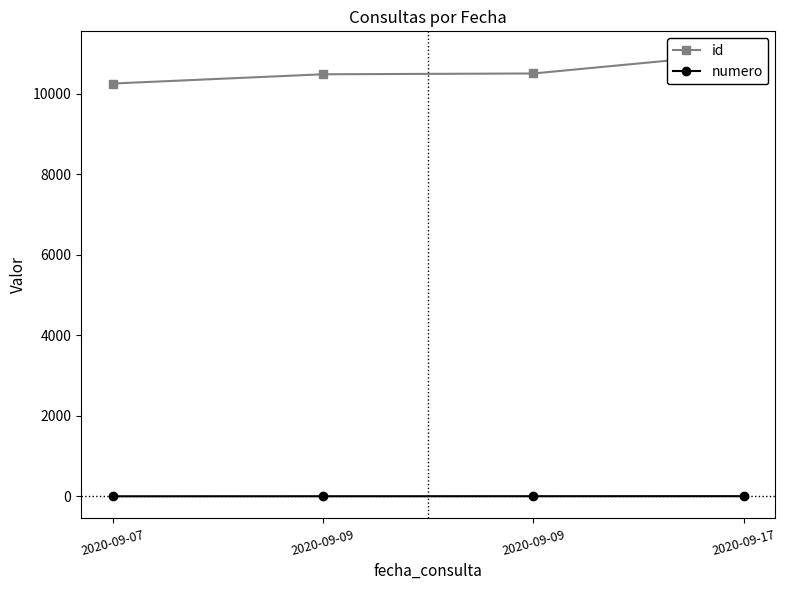

True or false: id and numero cross at least once.

False